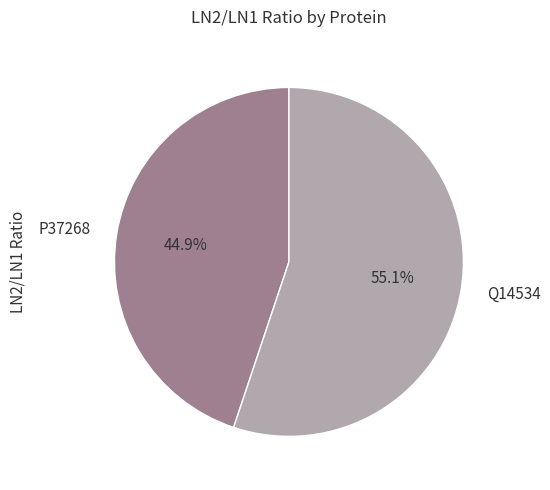

Approximately how many times larger is the value at Q14534 compared to P37268?

1.2